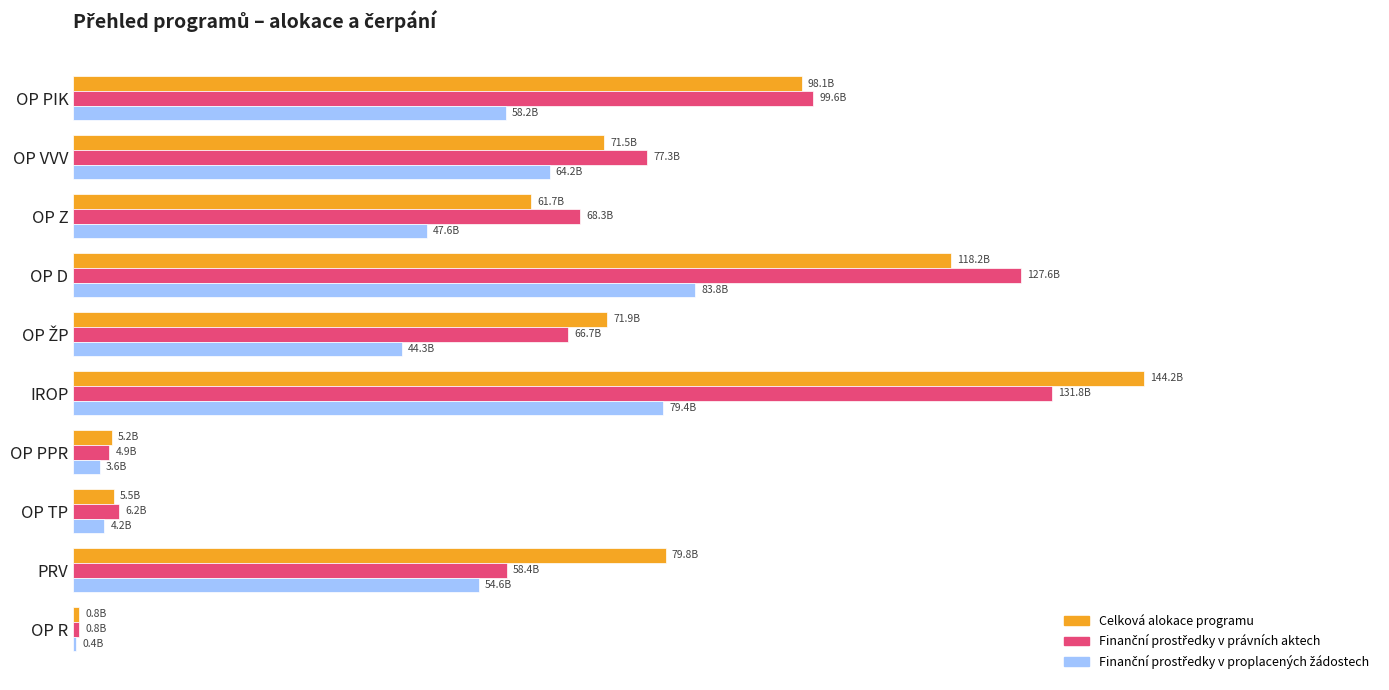

How many values in the Finanční prostředky v právních aktech series exceed 68316217117?

5